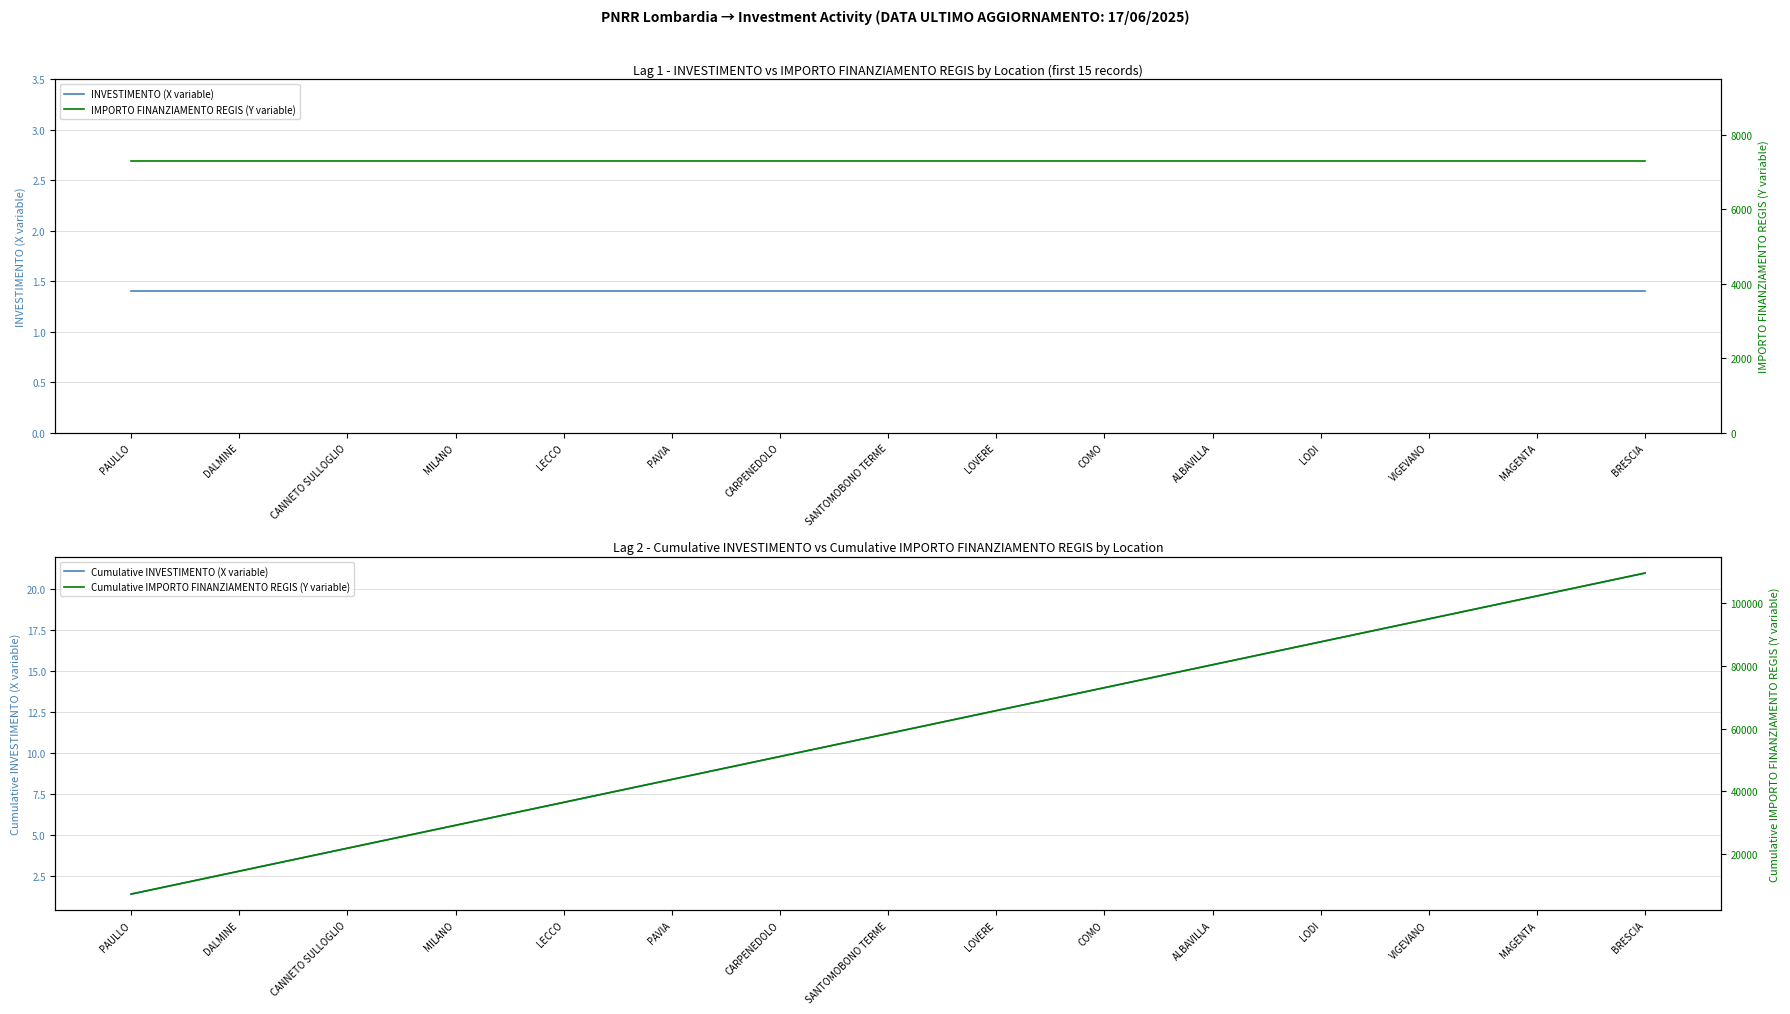

What is the smallest value displayed?

1.4